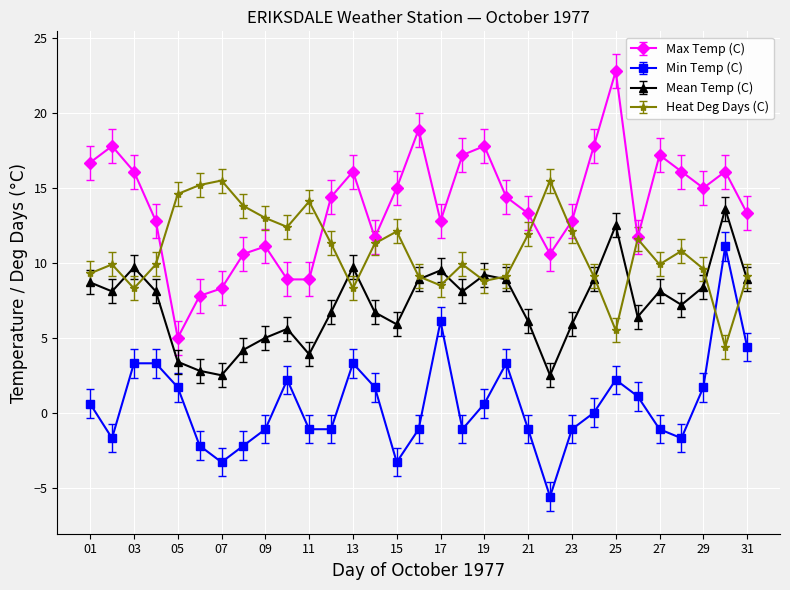

In Heat Deg Days (C), how many points are higher than both neighbors (excluding endpoints)?

8